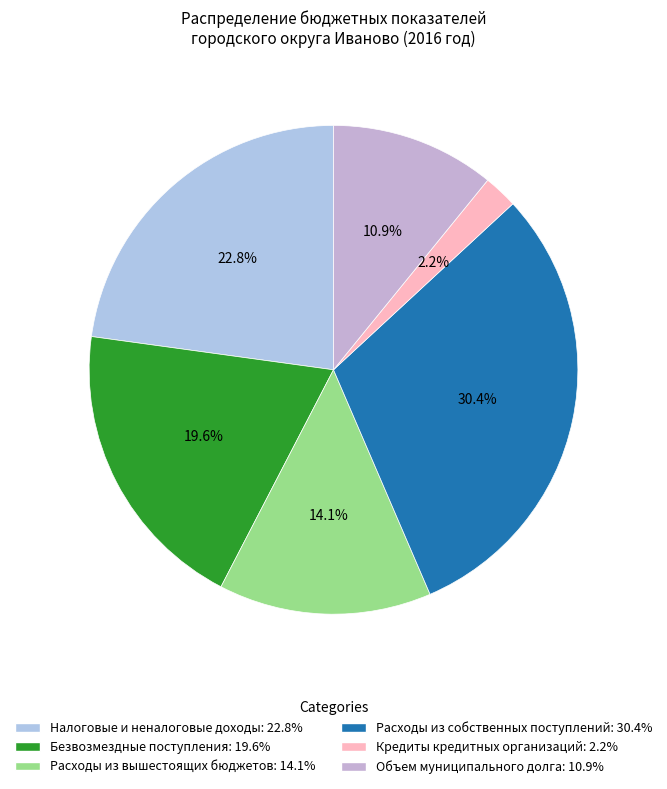

Count the number of slices in the pie.

6